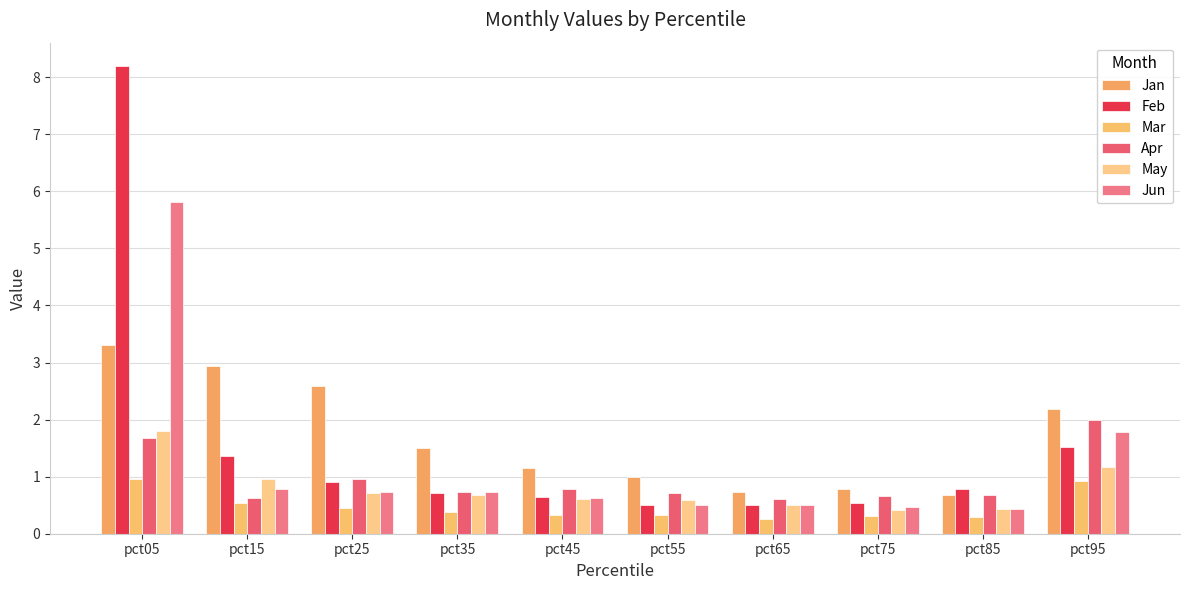

Are the bars grouped side by side (vs. stacked)?

Yes